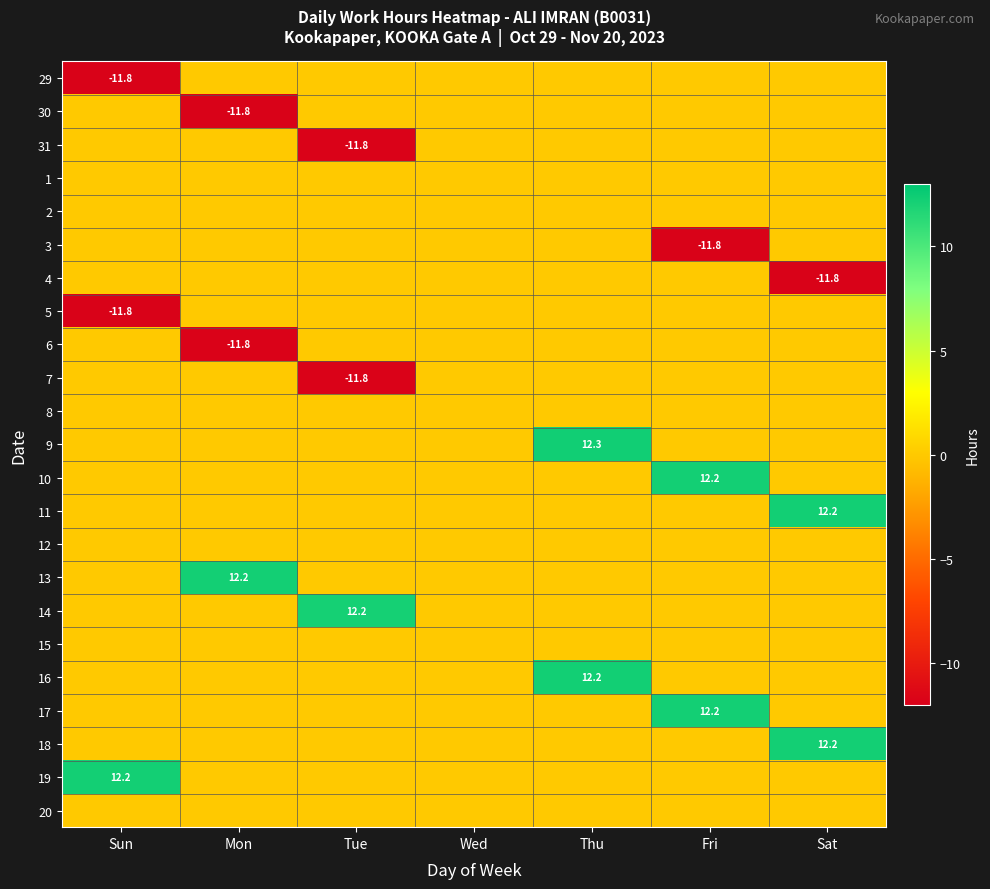

List the labels in order of 29 value, smallest first.

Sun, Mon, Tue, Wed, Thu, Fri, Sat